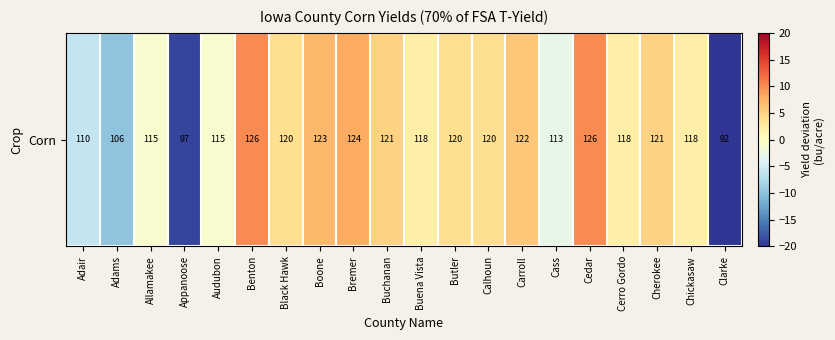

What is the minimum value shown in the chart?

-23.9